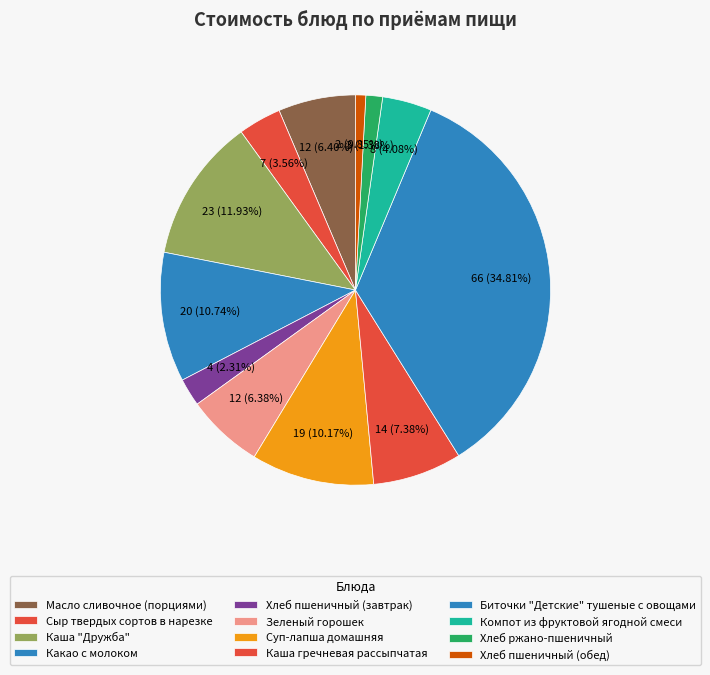

What is the ratio of the value at Биточки "Детские" тушеные с овощами to the value at Какао с молоком?

3.2